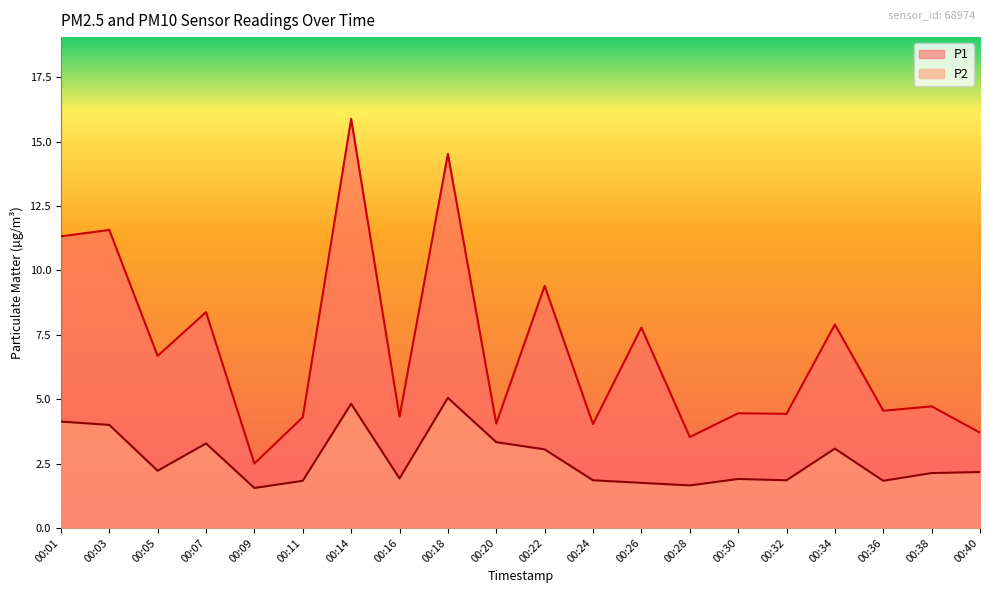

At which category is the sum across all series the highest?

00:14